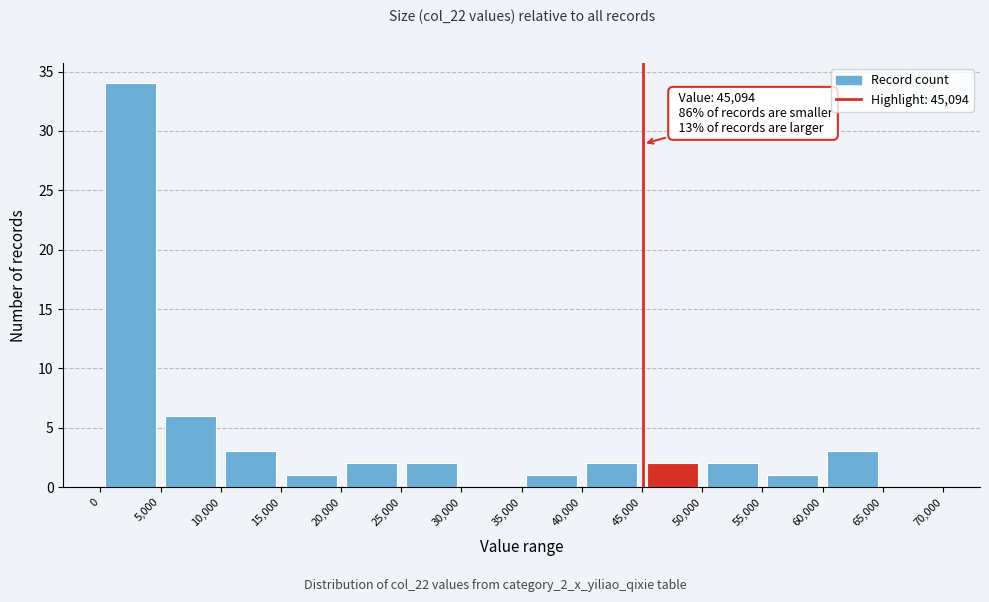

Which range on the x-axis has the tallest bar?

0 to 5,000